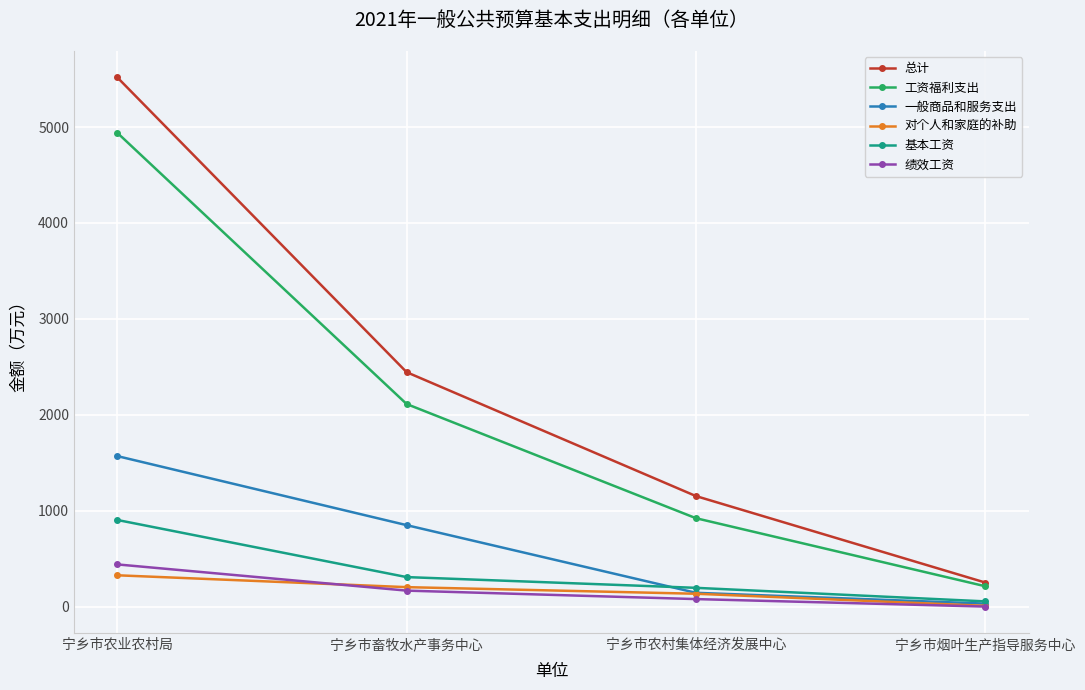

What is the sum of all 总计 values?

9364.8